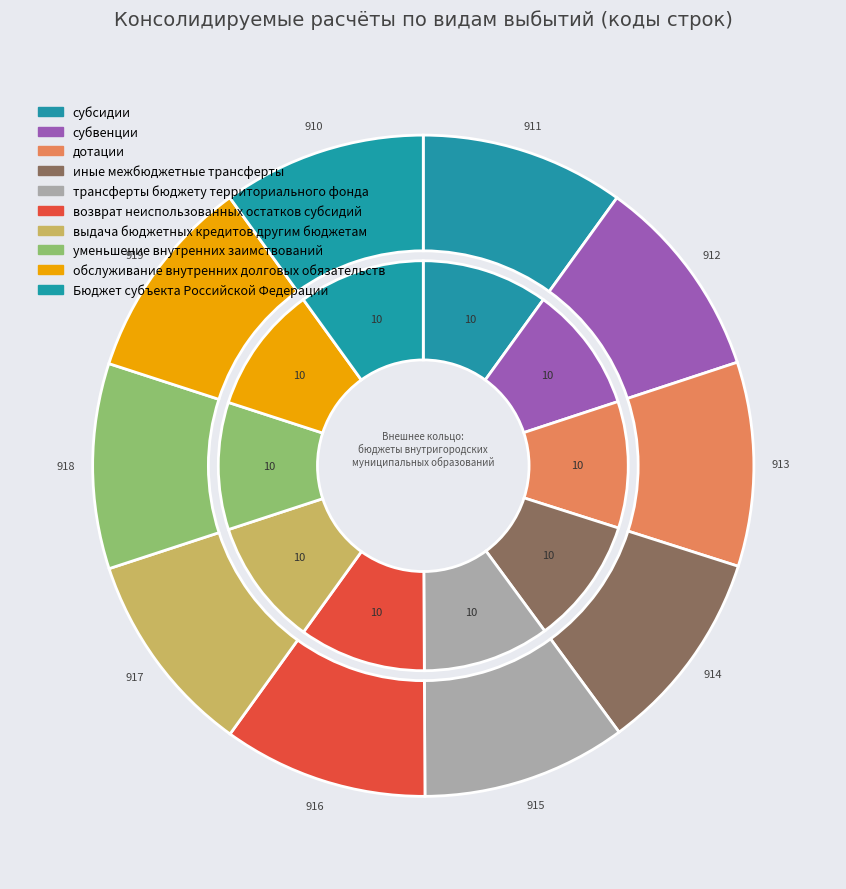

How many segments does this pie chart have?

10